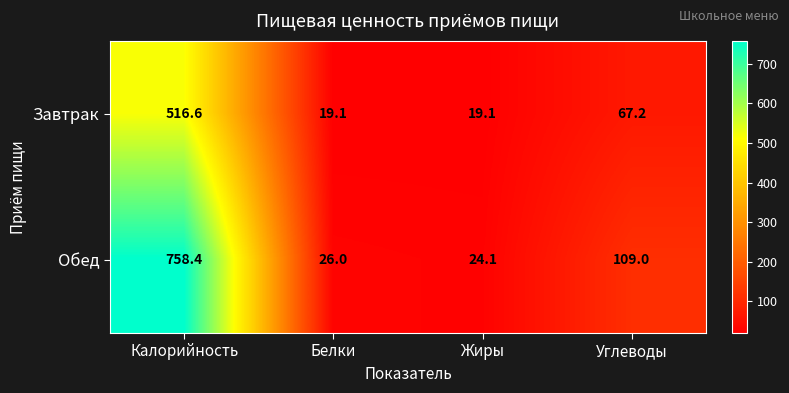

List the series in order of their peak value, highest first.

Обед, Завтрак